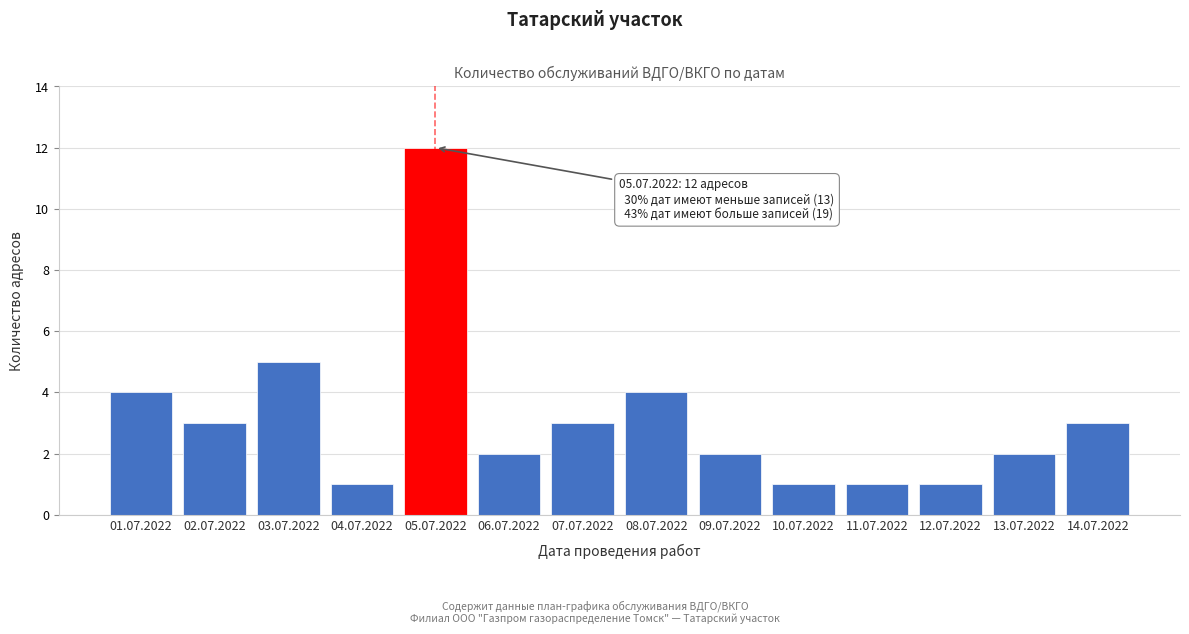

Reading right to left, extract all data points from this chart.

14.07.2022=3	13.07.2022=2	12.07.2022=1	11.07.2022=1	10.07.2022=1	09.07.2022=2	08.07.2022=4	07.07.2022=3	06.07.2022=2	05.07.2022=12	04.07.2022=1	03.07.2022=5	02.07.2022=3	01.07.2022=4